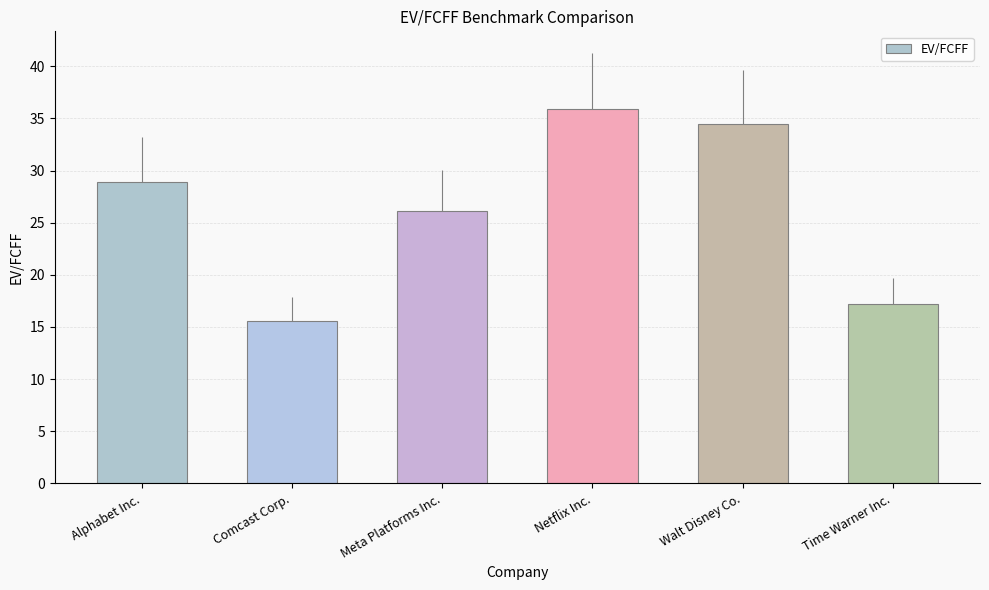

What is the difference between the second highest and minimum values?

18.9